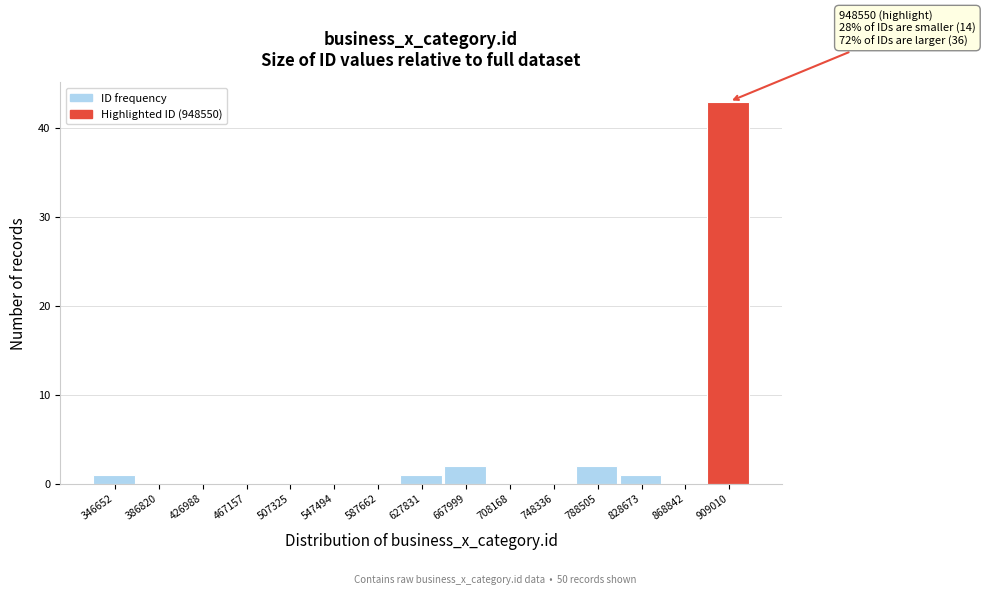

Reading left to right, extract all data points from this chart.

346652=1	386820=0	426988=0	467157=0	507325=0	547494=0	587662=0	627831=1	667999=2	708168=0	748336=0	788505=2	828673=1	868842=0	909010=43